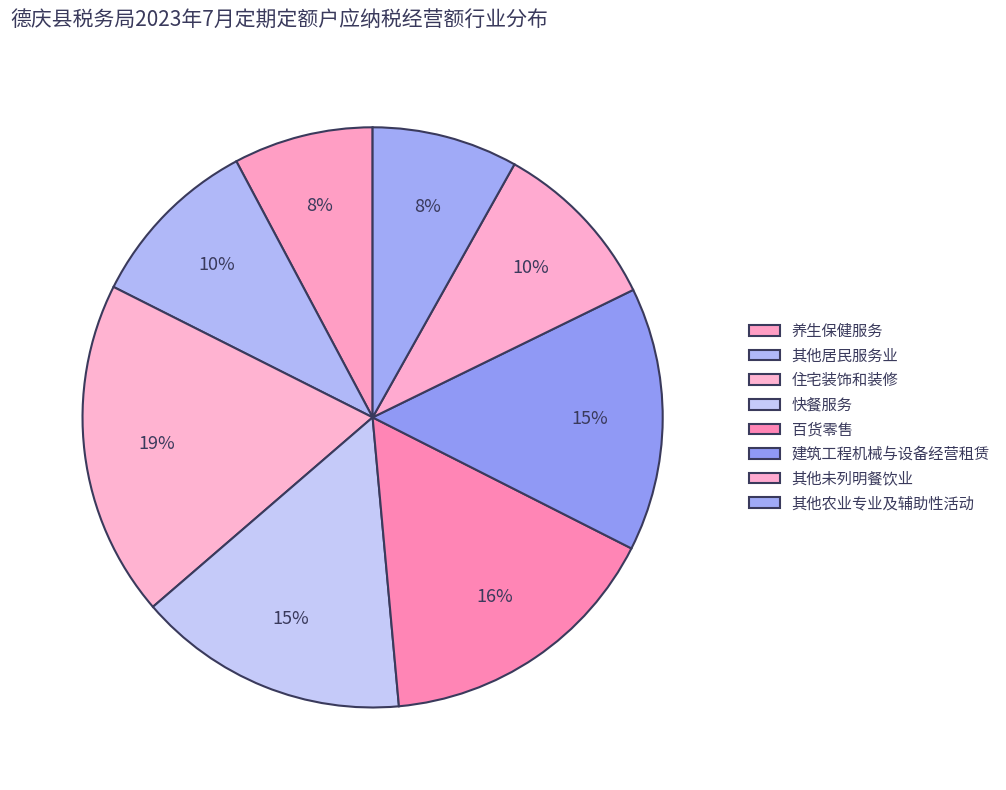

What percentage is the 其他居民服务业 slice, to the nearest percent?

10%